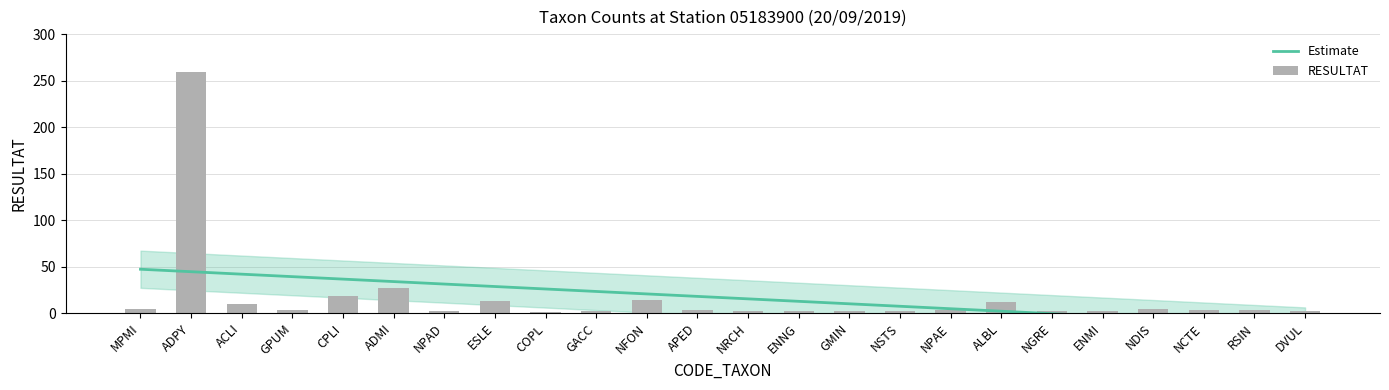

Reading left to right, extract all data points from this chart.

5	259	10	4	19	27	2	13	1	2	14	4	2	2	2	2	4	12	2	2	5	4	4	2